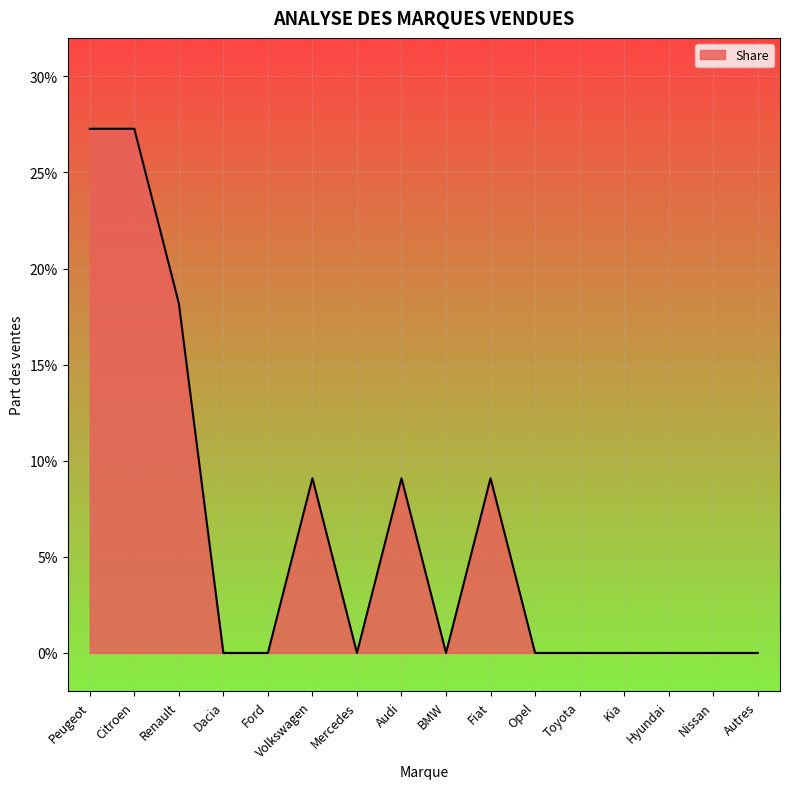

Which label corresponds to the largest value in the chart?

Peugeot